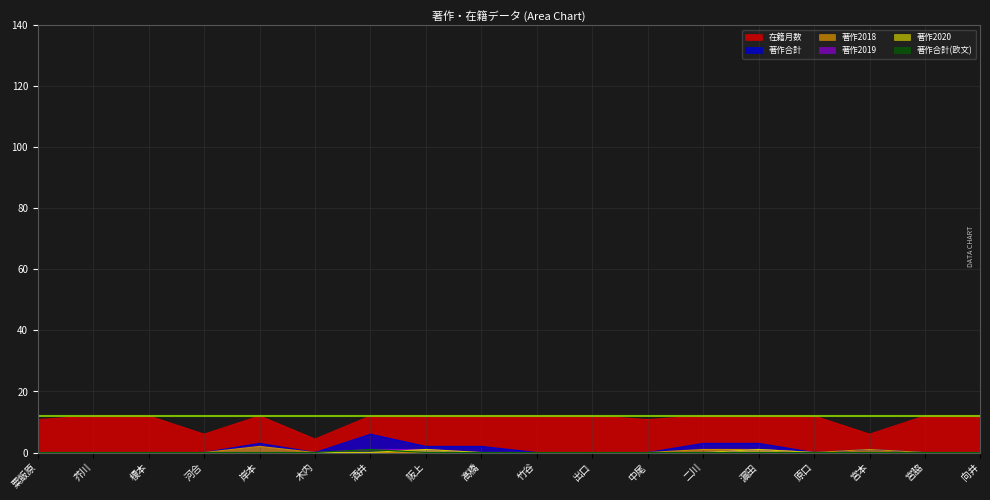

At how many categories does at least one series exceed 0?

18